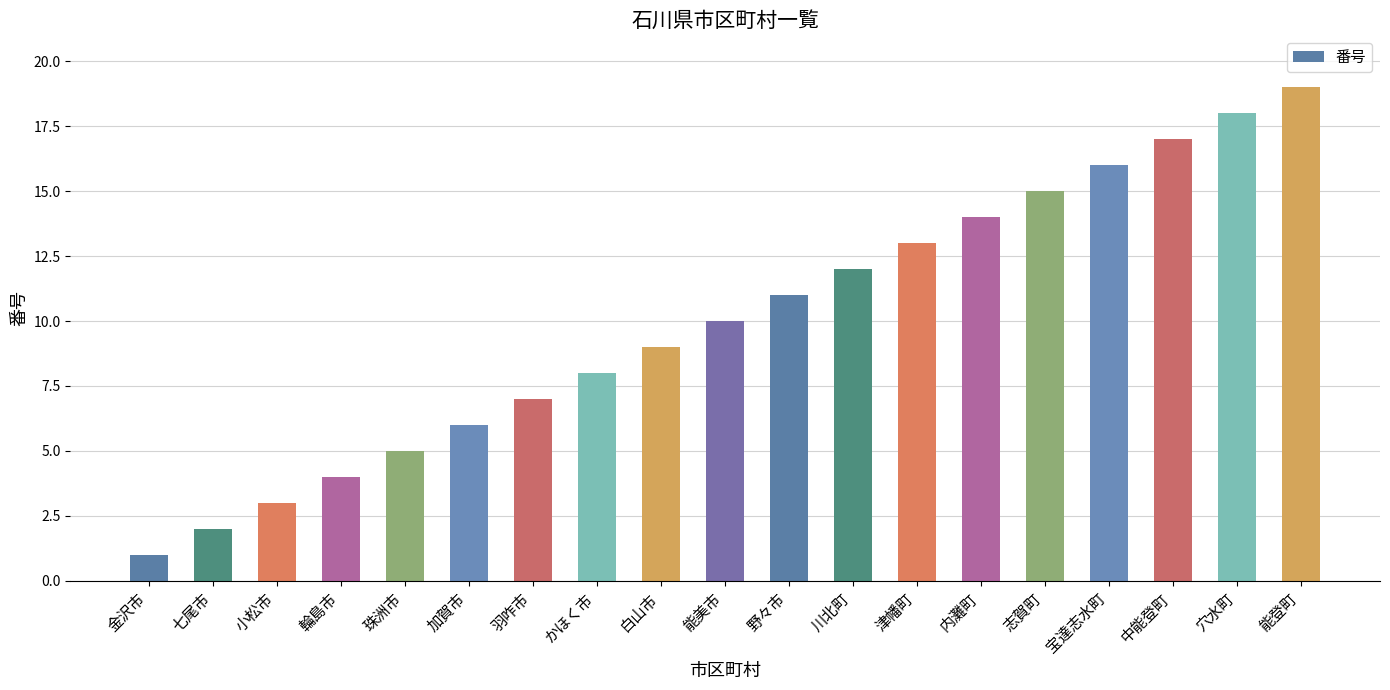

How many data points does each series have?

19